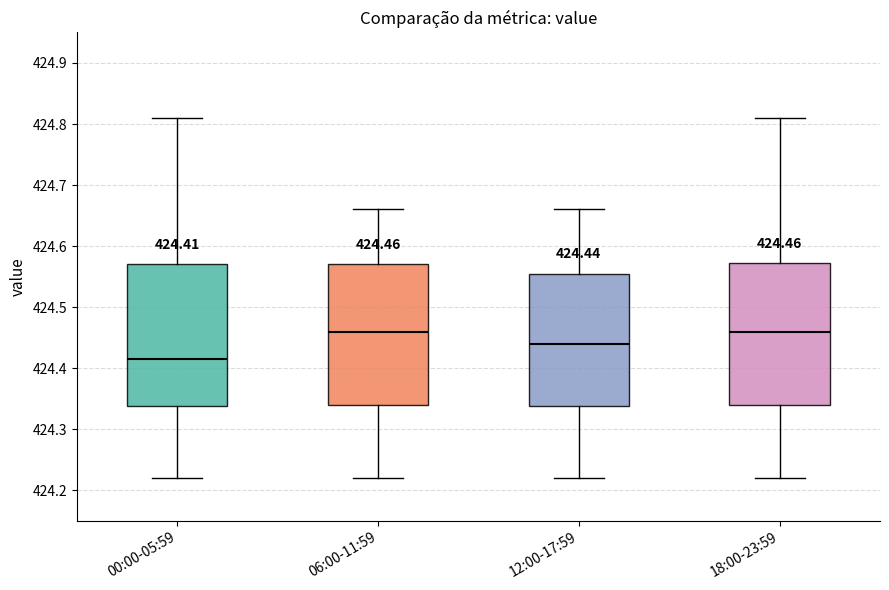

Which box has the lowest median line?

00:00-05:59